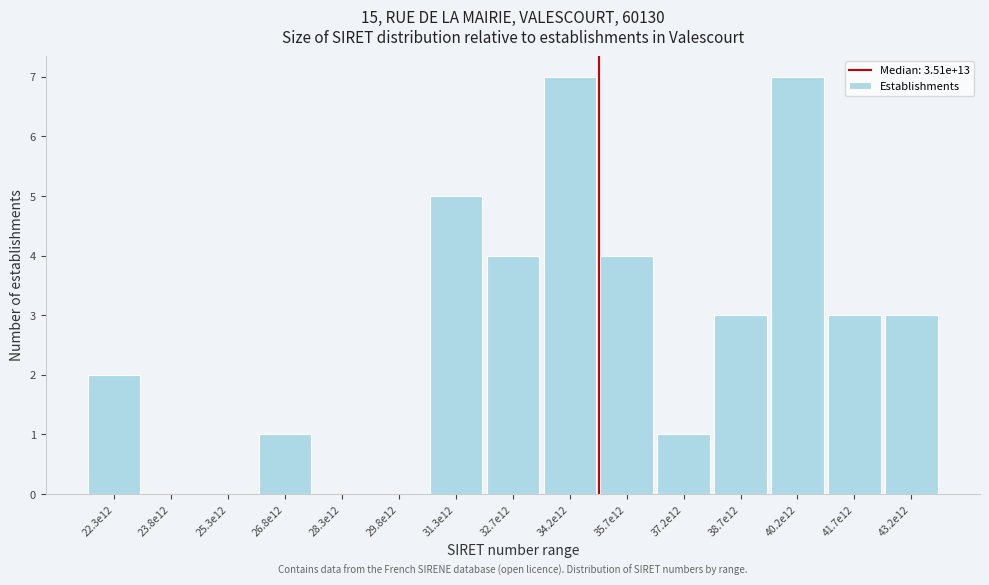

Reading right to left, what are all the values shown in this chart?

43.2e12=3	41.7e12=3	40.2e12=7	38.7e12=3	37.2e12=1	35.7e12=4	34.2e12=7	32.7e12=4	31.3e12=5	29.8e12=0	28.3e12=0	26.8e12=1	25.3e12=0	23.8e12=0	22.3e12=2